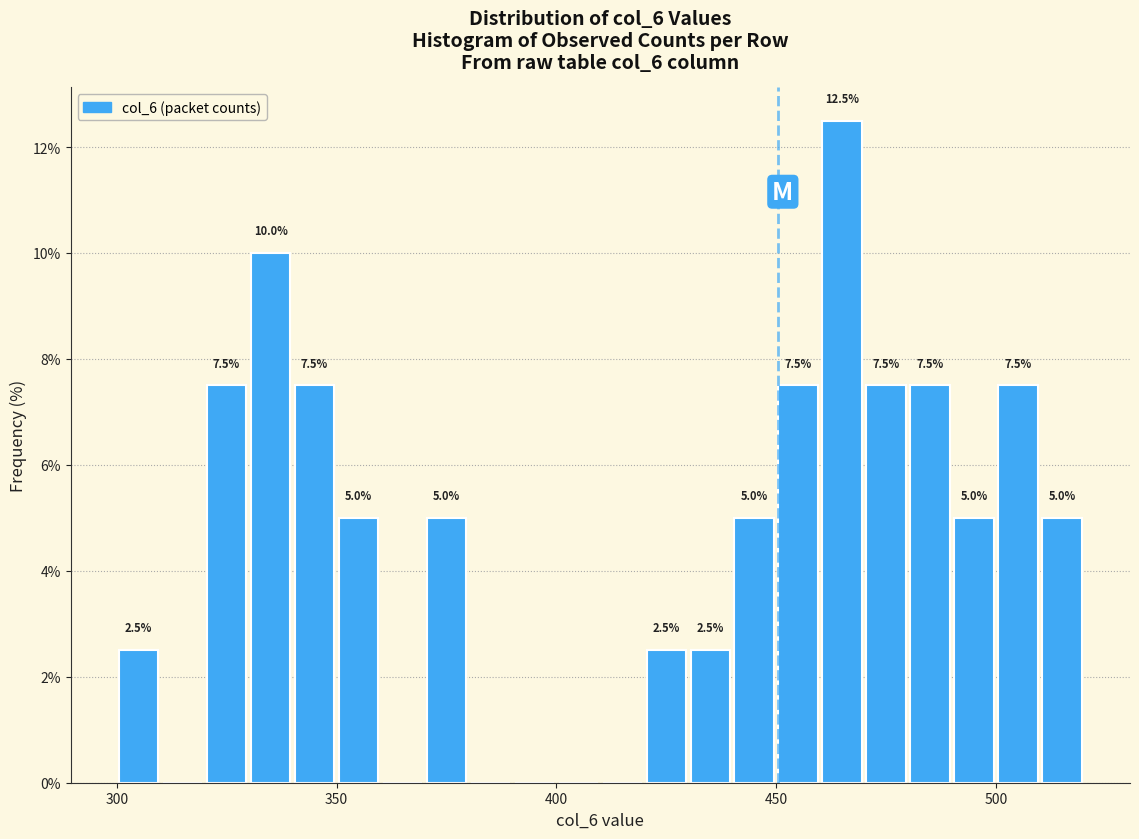

Around what value on the x-axis is the tallest bar? Give the approximate position of its centre, as read against the axis.

465